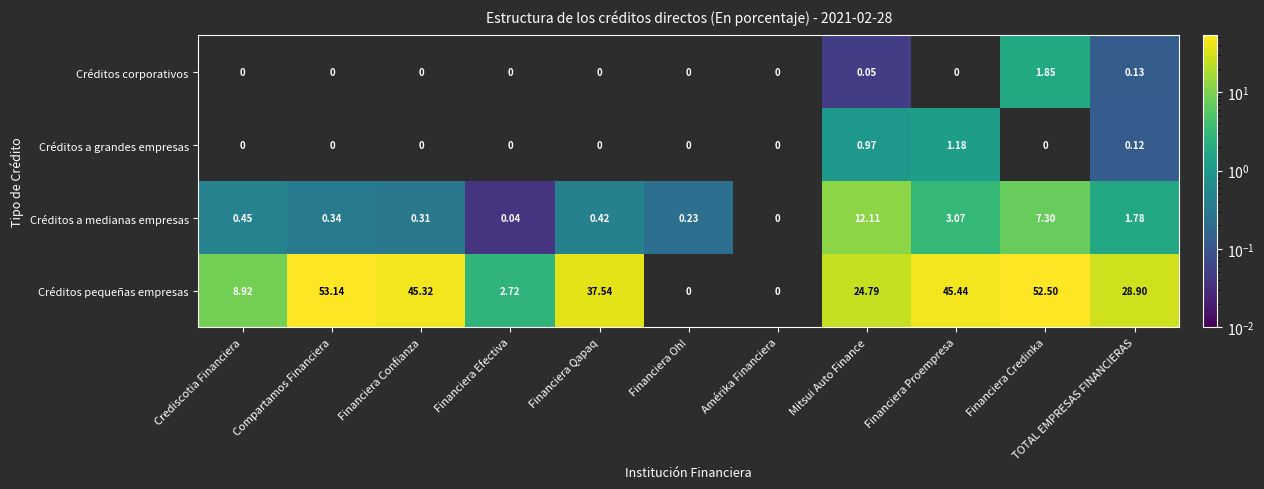

How many values in Créditos a grandes empresas are above zero?

3